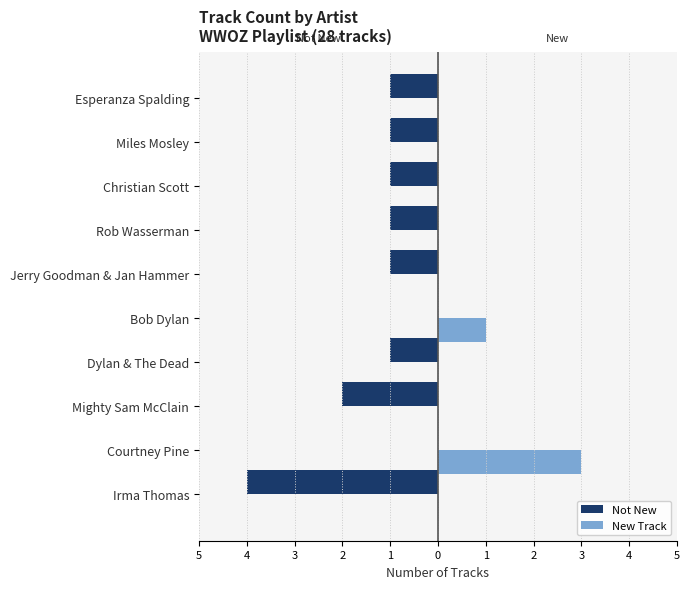

What are all the series names shown in the legend?

Not New, New Track